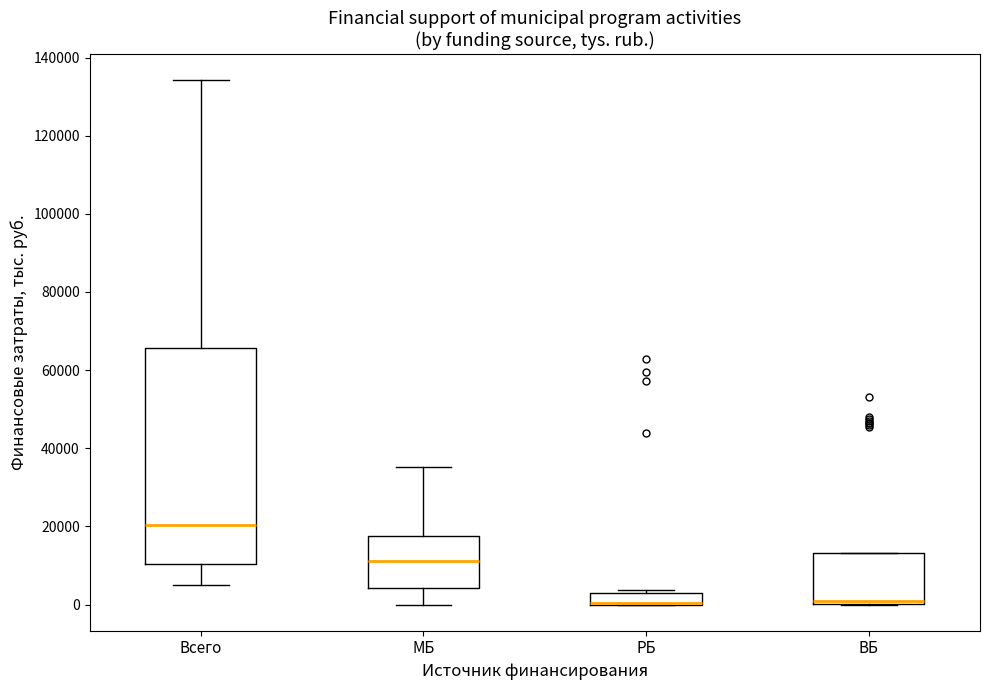

Which box is the tallest, from its lower edge to its upper edge?

Всего